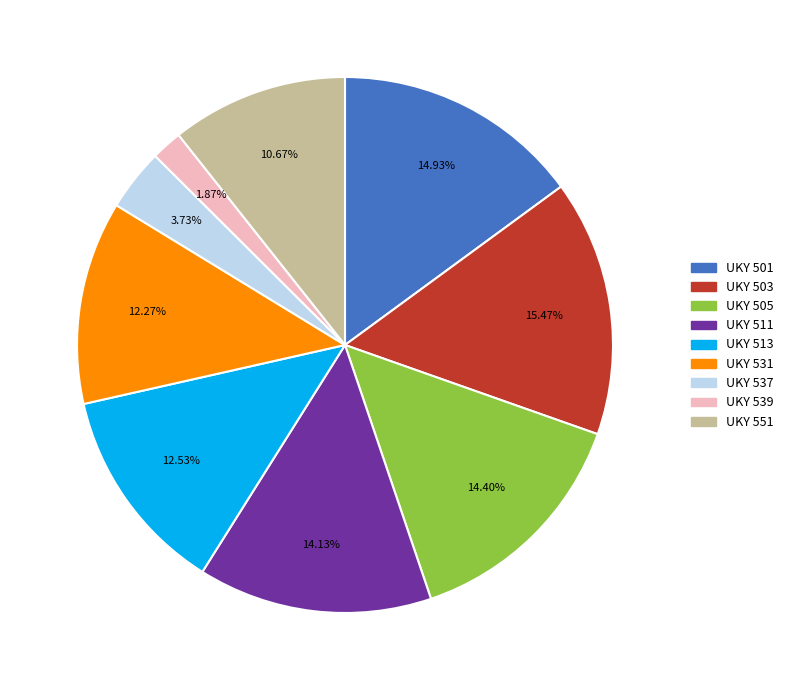

Which category has the biggest portion of the pie?

UKY 503